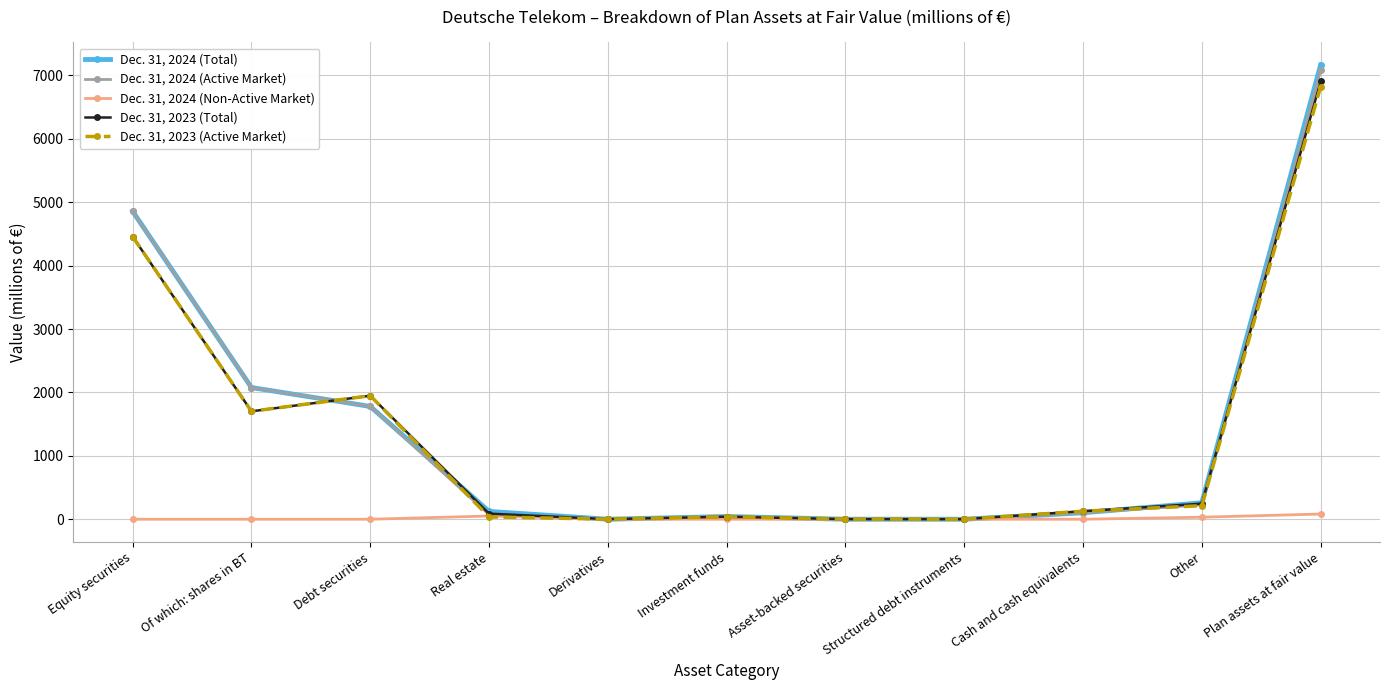

The value of Dec. 31, 2023 (Active Market) at Structured debt instruments is 0. True or false?

True